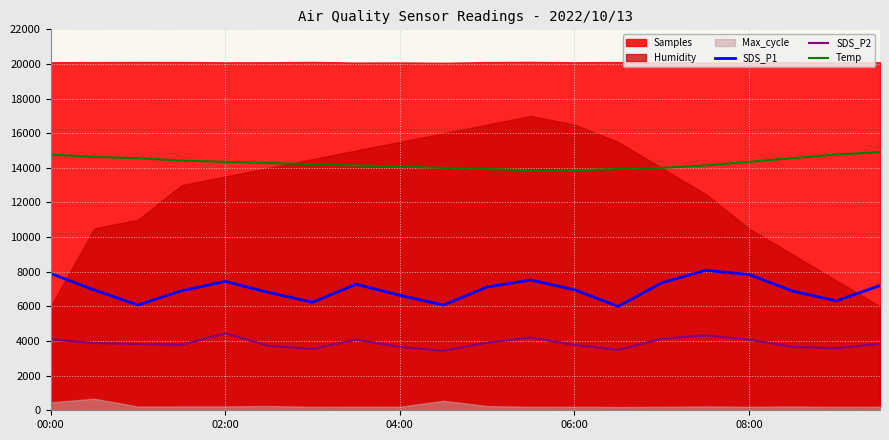

Is it true that Temp equals 6982.0 at 15?

False